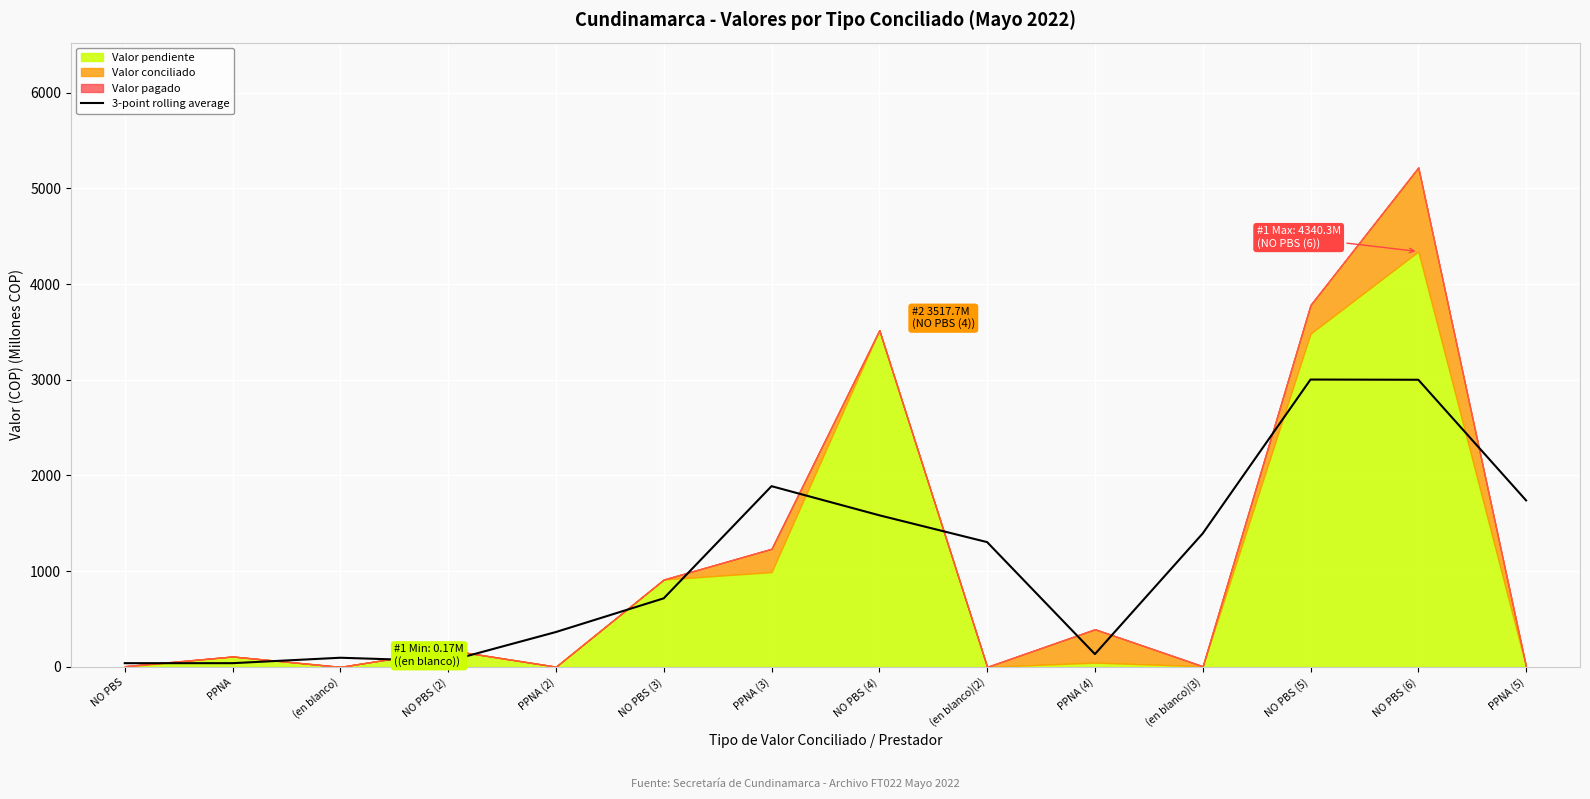

What is the sum of the values at PPNA (4) and NO PBS (6)?

3134.0